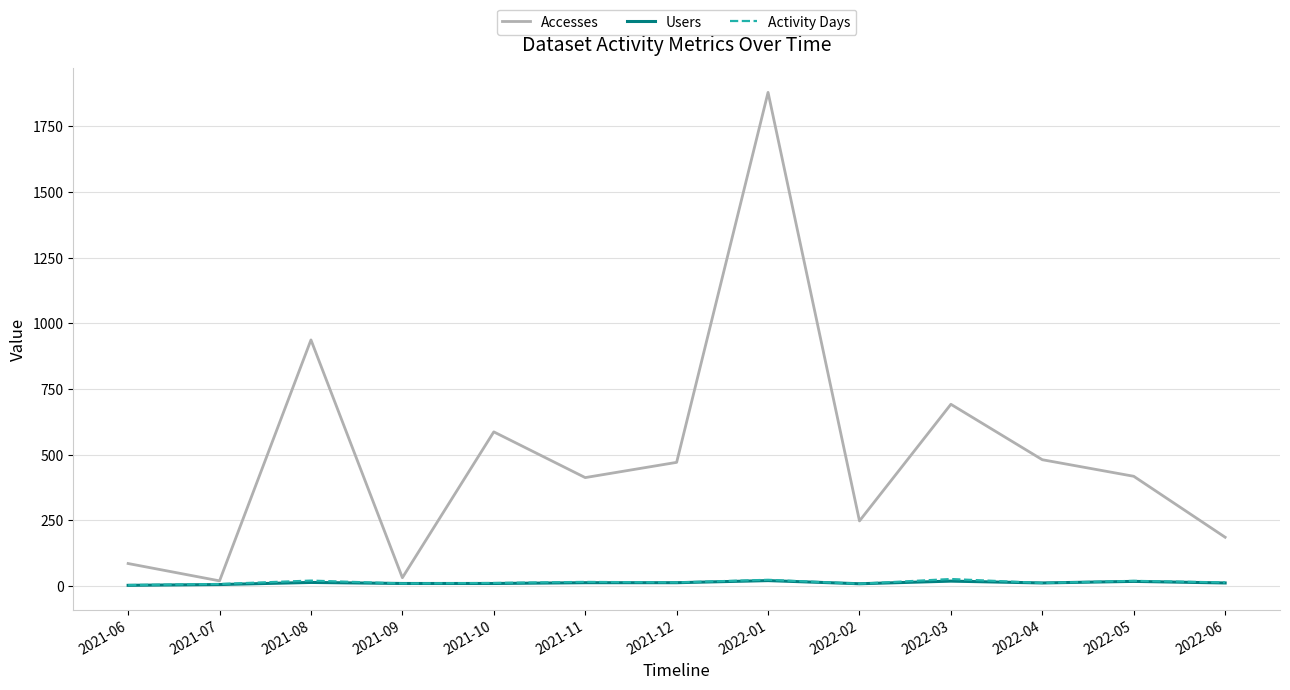

In Activity Days, how many points are lower than both neighbors (excluding endpoints)?

4